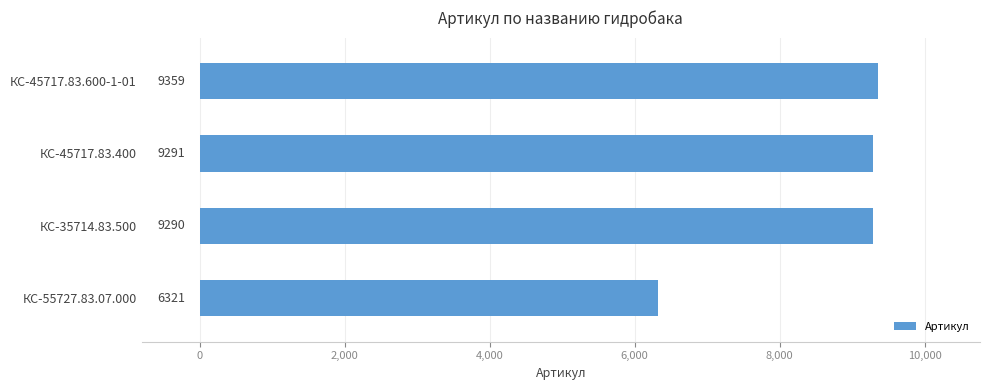

Is it true that the value at КС-45717.83.400 is 3251?

False